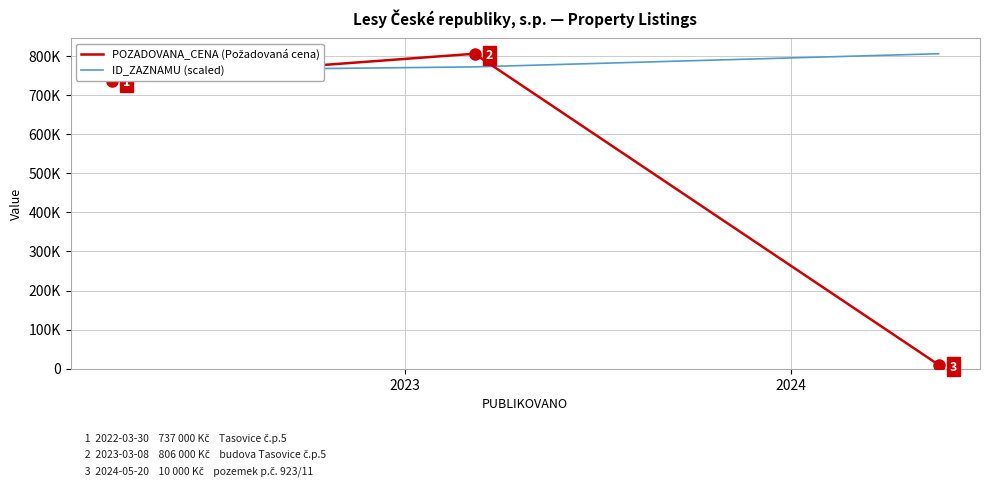

Which label corresponds to the smallest value in the chart?

2024